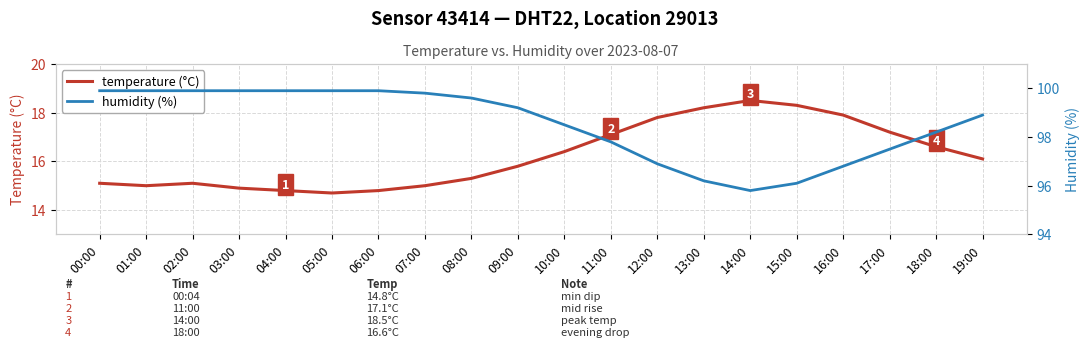

What is the approximate value of temperature (°C) at 19:00?

16.1